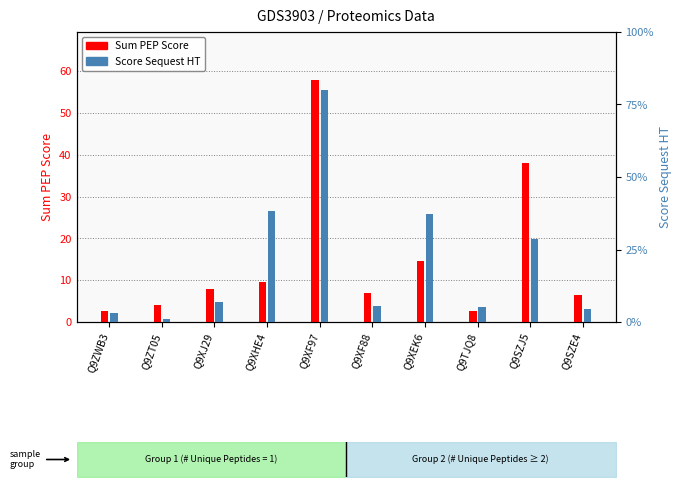

Reading left to right, transcribe all the data shown in this chart.

Sum PEP Score: 2.7	4.0	7.8	9.6	57.8	6.8	14.7	2.7	38.1	6.5
Score Sequest HT: 8.1	2.4	17.5	96.9	202.1	13.9	94.3	13.0	71.9	11.0